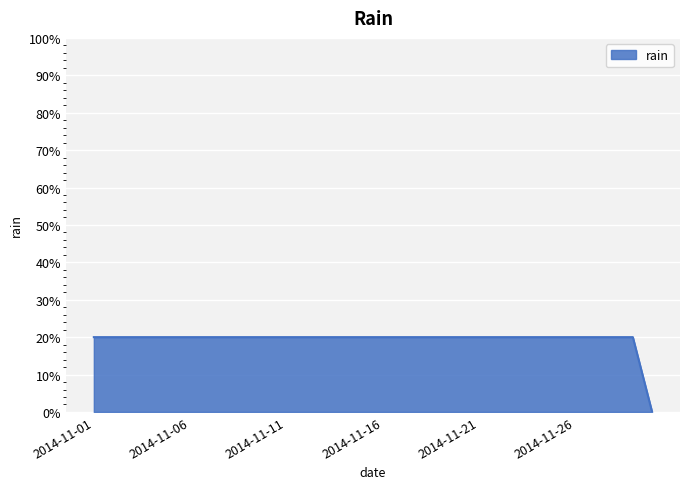

What is the greatest value displayed?

0.2